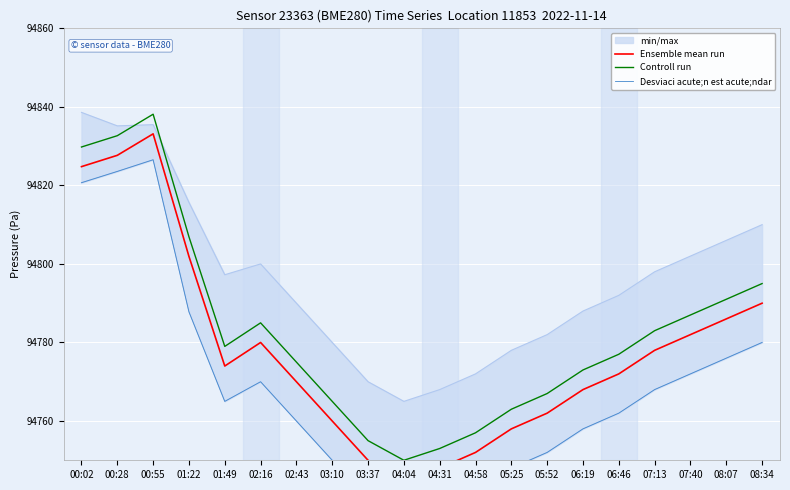

What is the difference between the maximum and minimum values in the Controll run series?

88.1